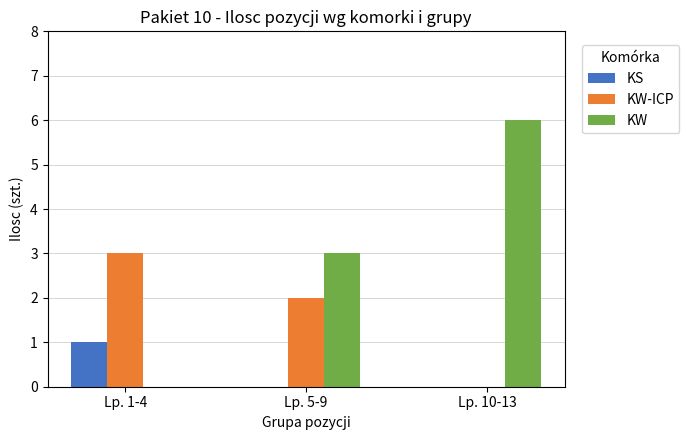

Is it true that KW equals 3 at Lp. 5-9?

True